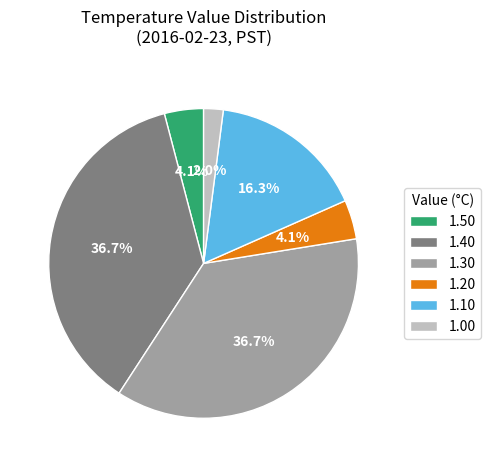

Is there a majority slice in this chart?

No